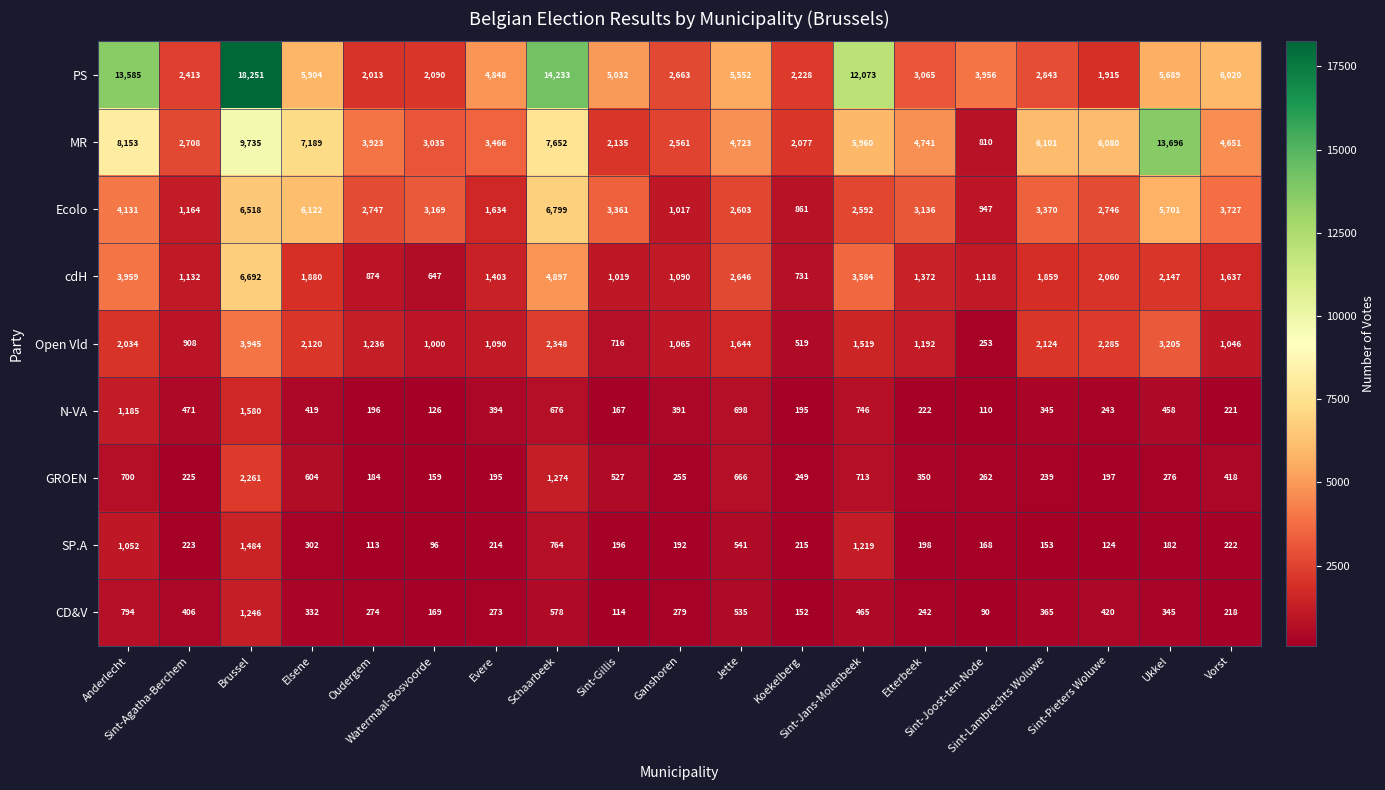

Which series has the largest total across all categories?

PS